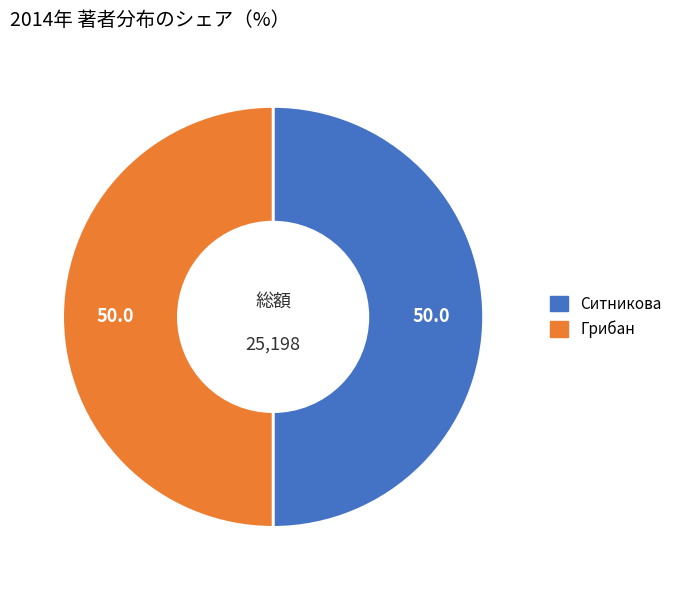

Count the number of slices in the pie.

2